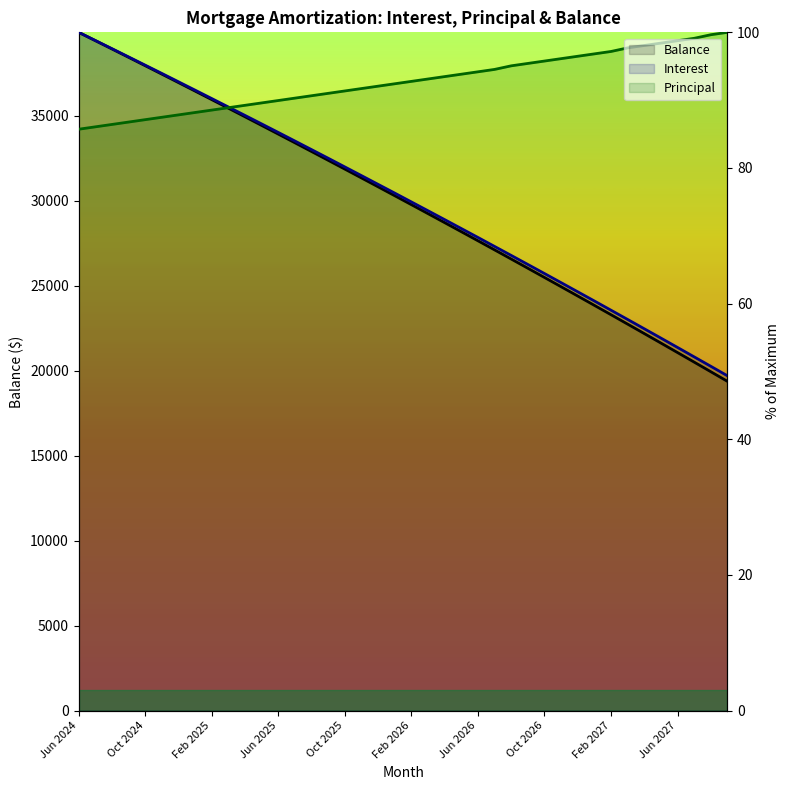

Which series has the largest total across all categories?

Principal